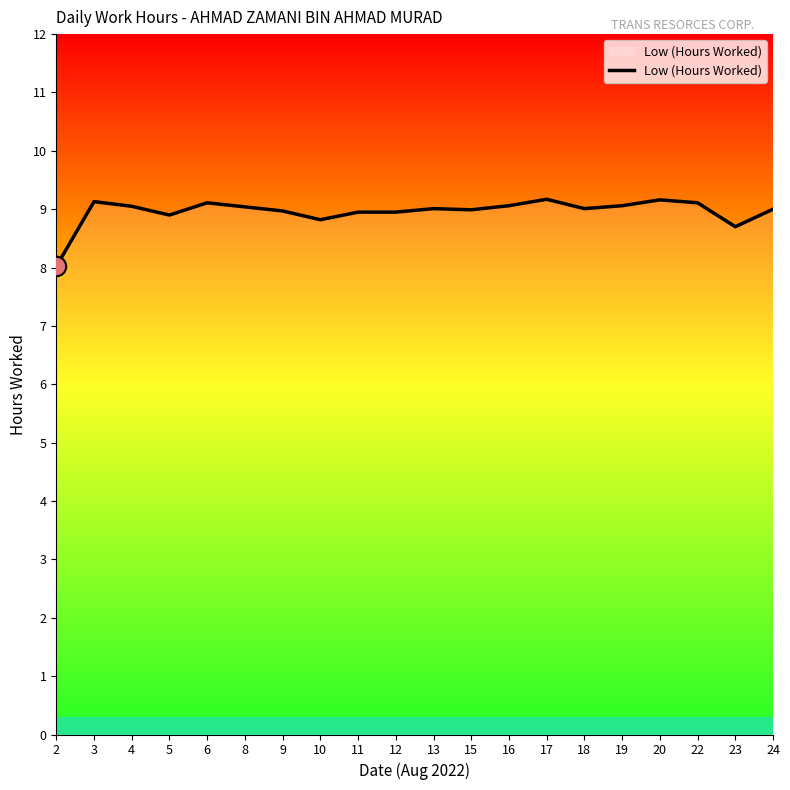

What is the sum of the values at 3 and 5?

18.0